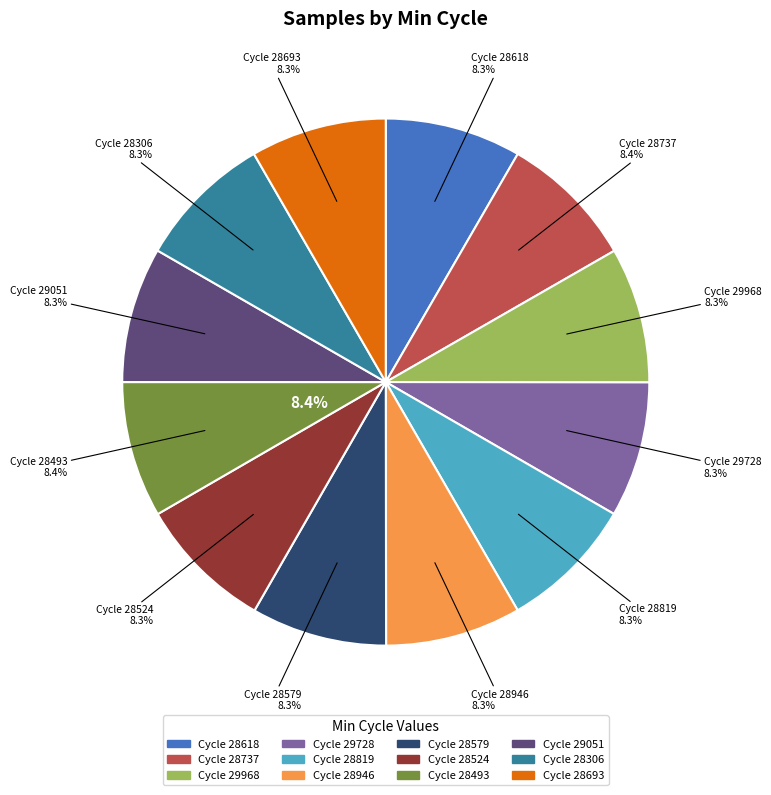

True or false: 28579 accounts for 8% of the total.

True